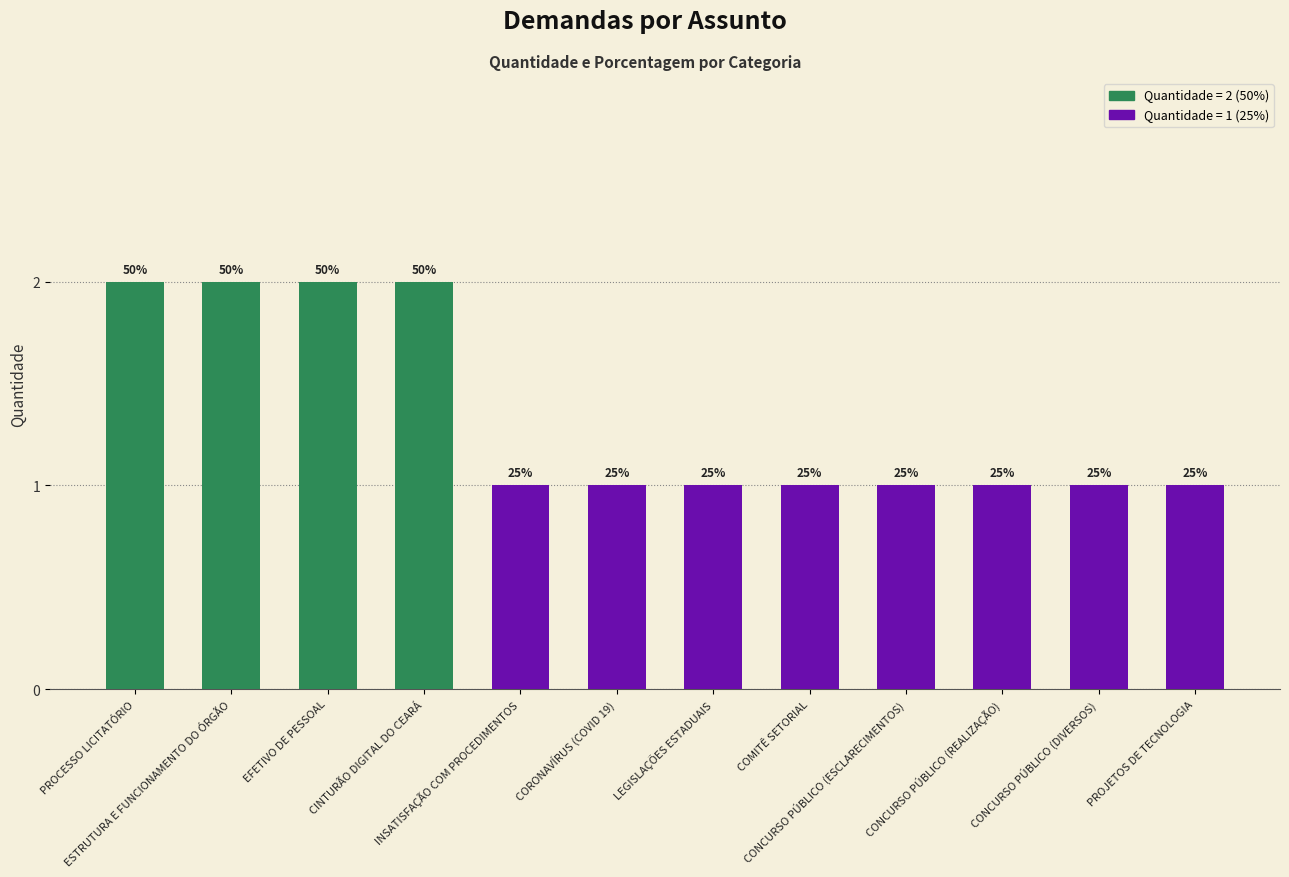

What is the average value?

1